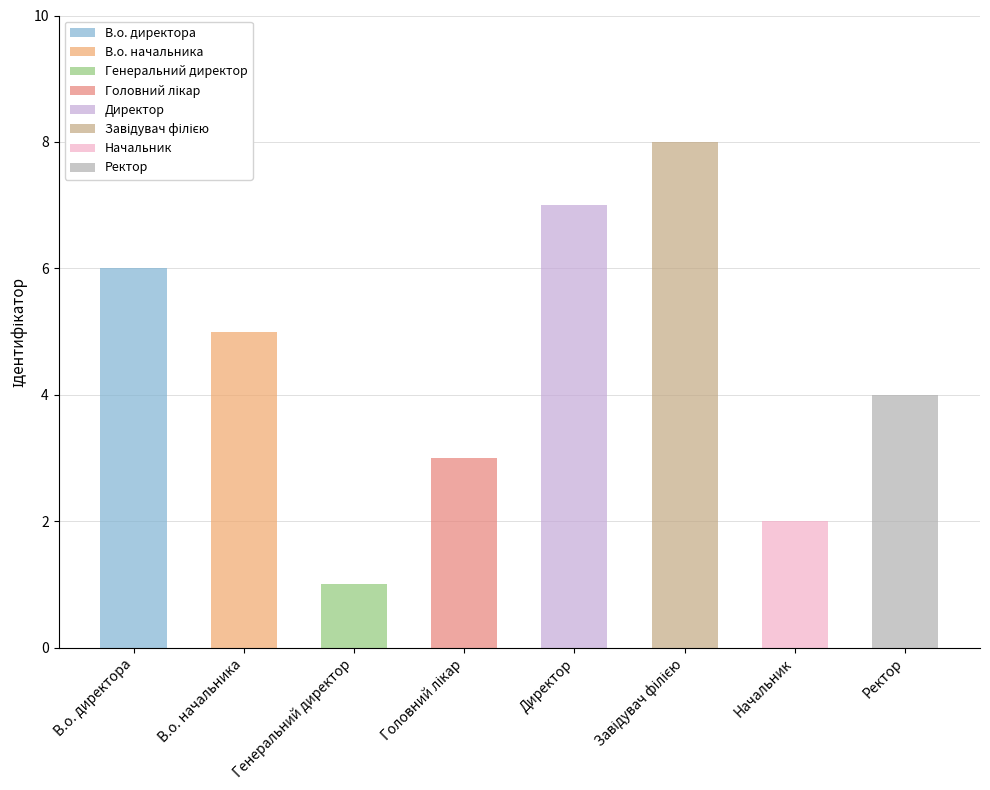

Which has a higher value, Директор or Головний лікар?

Директор